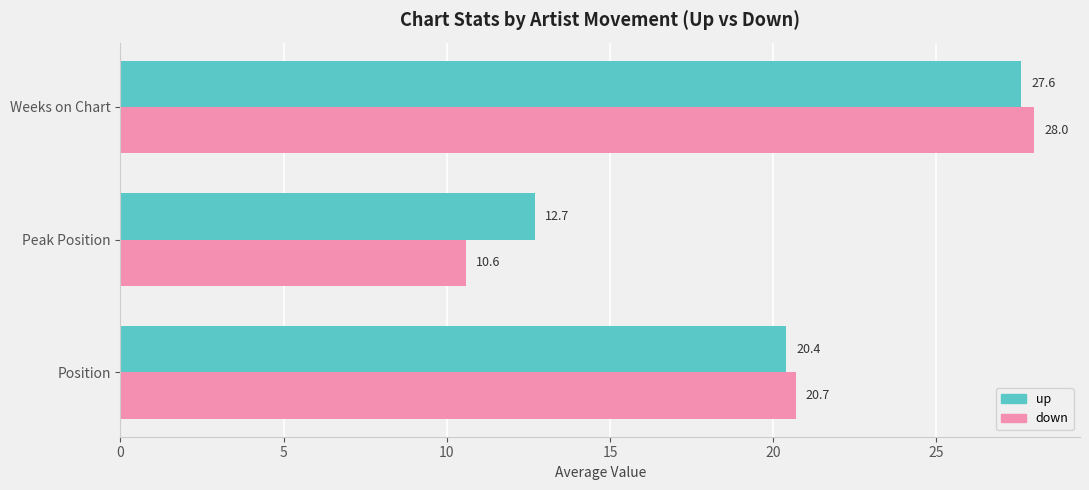

At which category is the sum across all series the highest?

Weeks on Chart